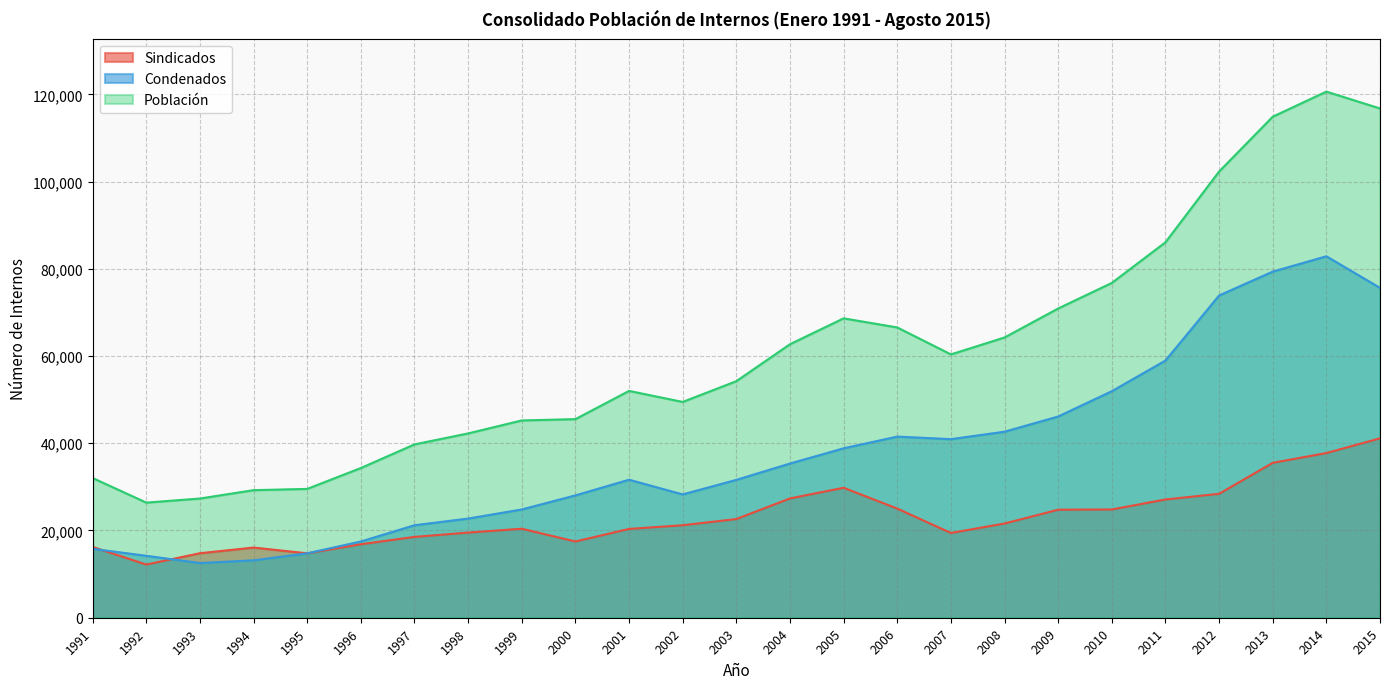

True or false: Sindicados and Condenados intersect in this chart.

True